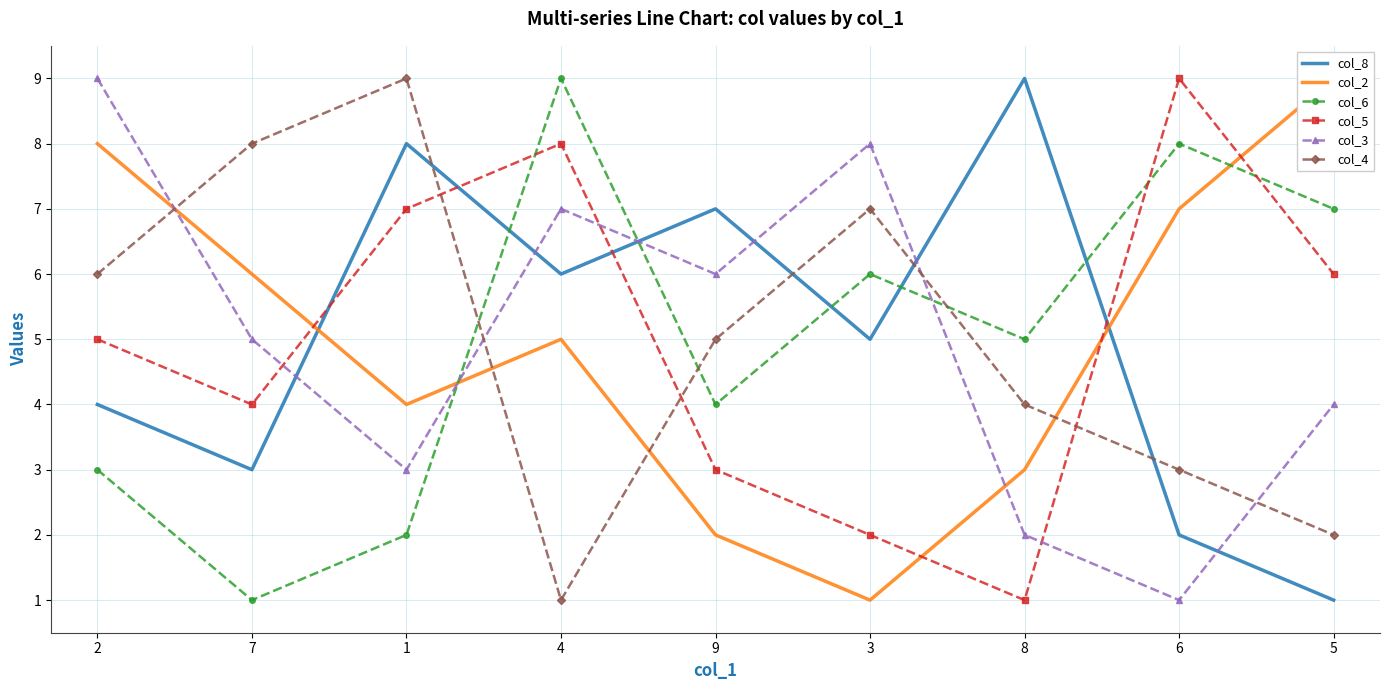

What is the difference between the highest and lowest values at 4?

8